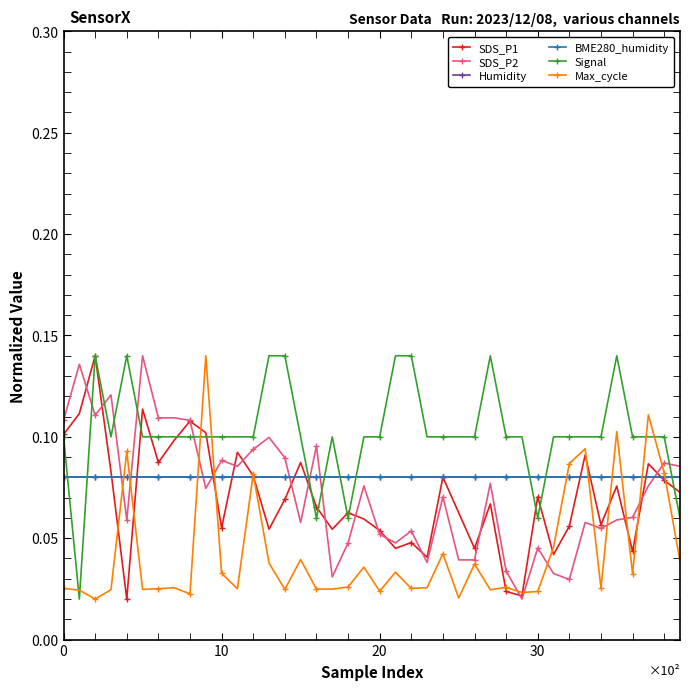

What is the minimum value for Humidity?

0.1